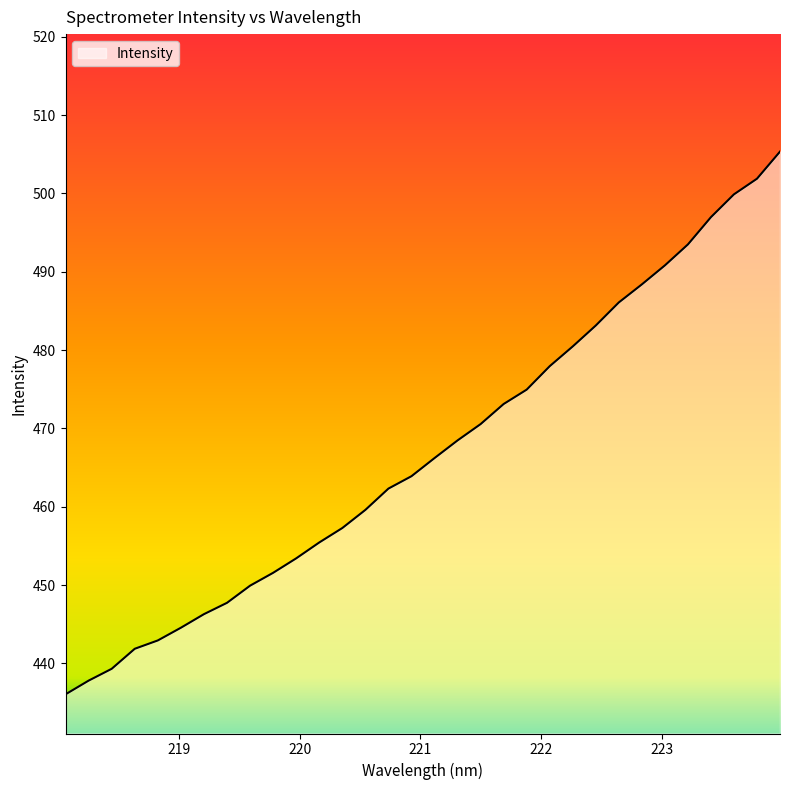

What is the greatest value displayed?

505.3